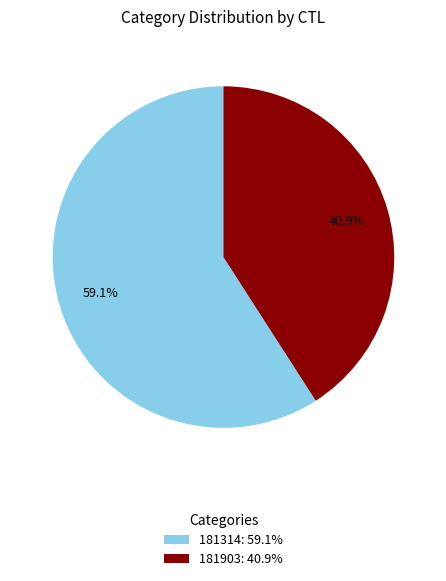

Which has a higher value, 181314: 59.1% or 181903: 40.9%?

181314: 59.1%